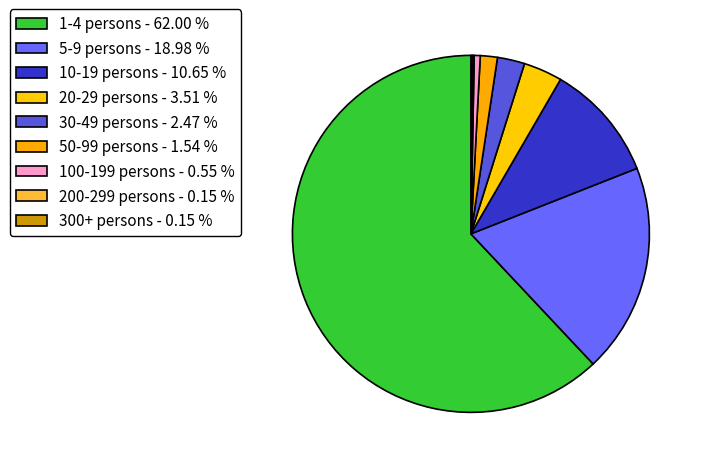

Count the number of slices in the pie.

9